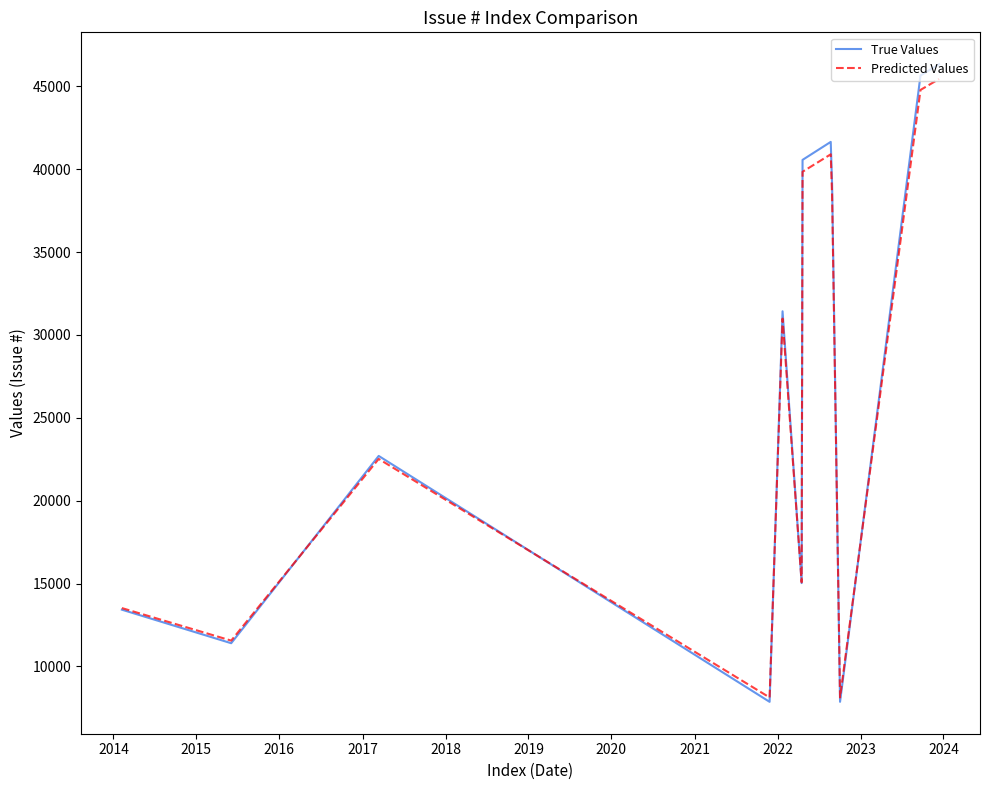

What is the minimum value for Predicted Values?

8123.2